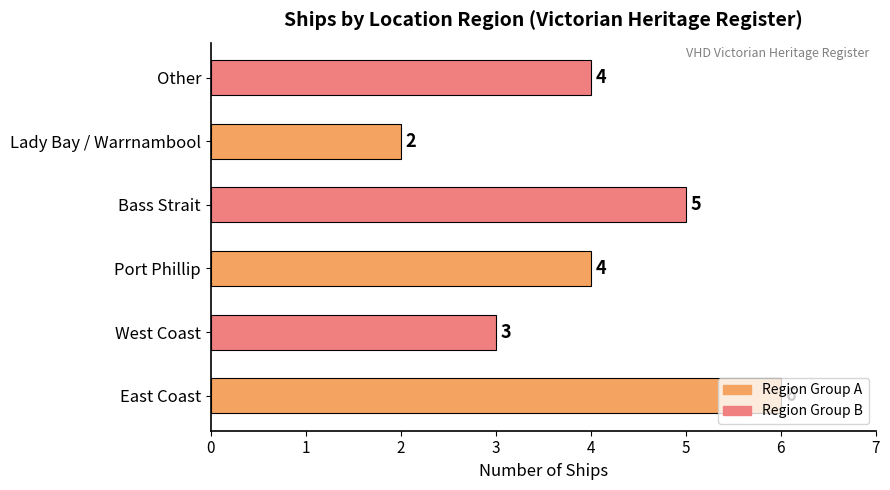

What is the ratio of the value at East Coast to the value at Port Phillip?

1.5